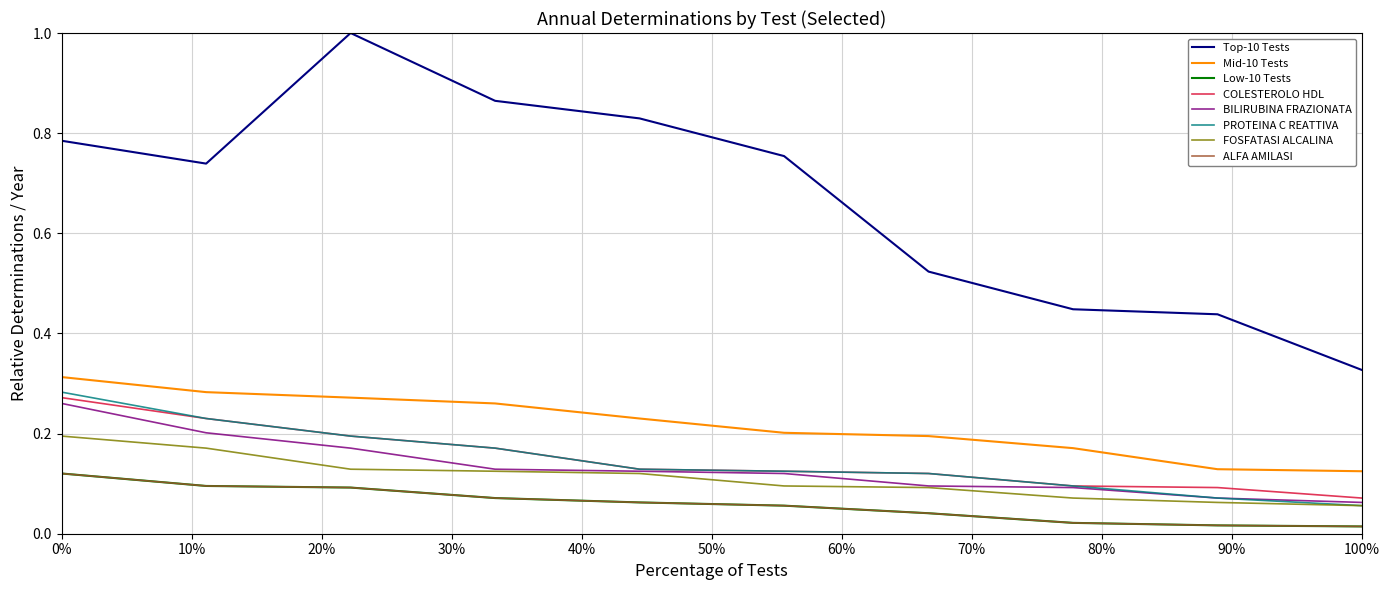

Does the chart have visible grid lines?

Yes